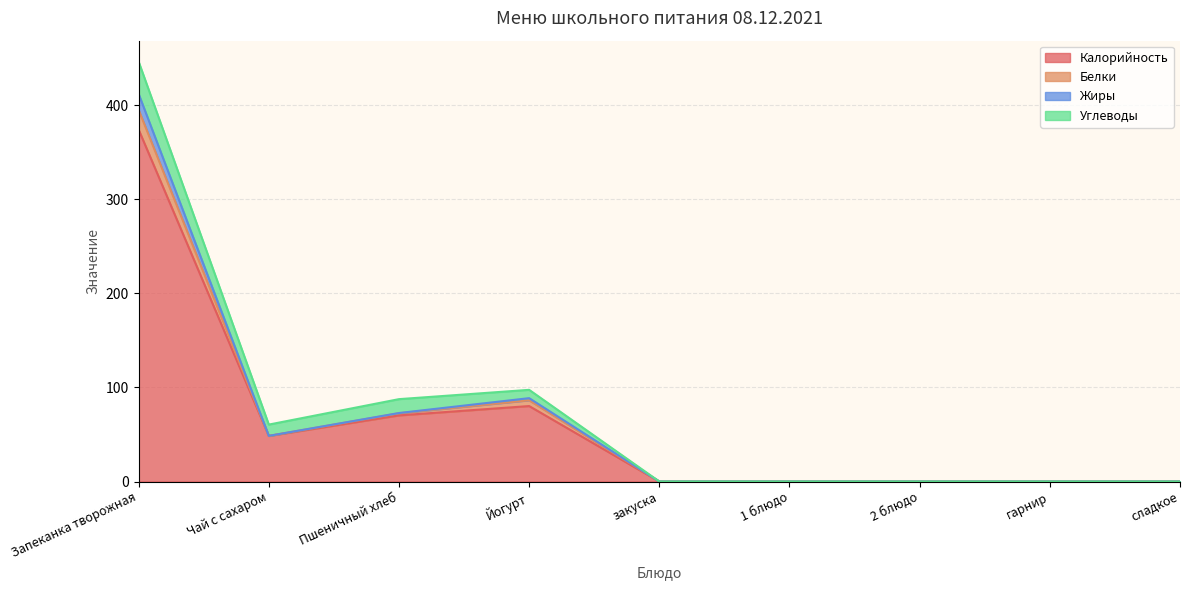

What are all the series names shown in the legend?

Калорийность, Белки, Жиры, Углеводы